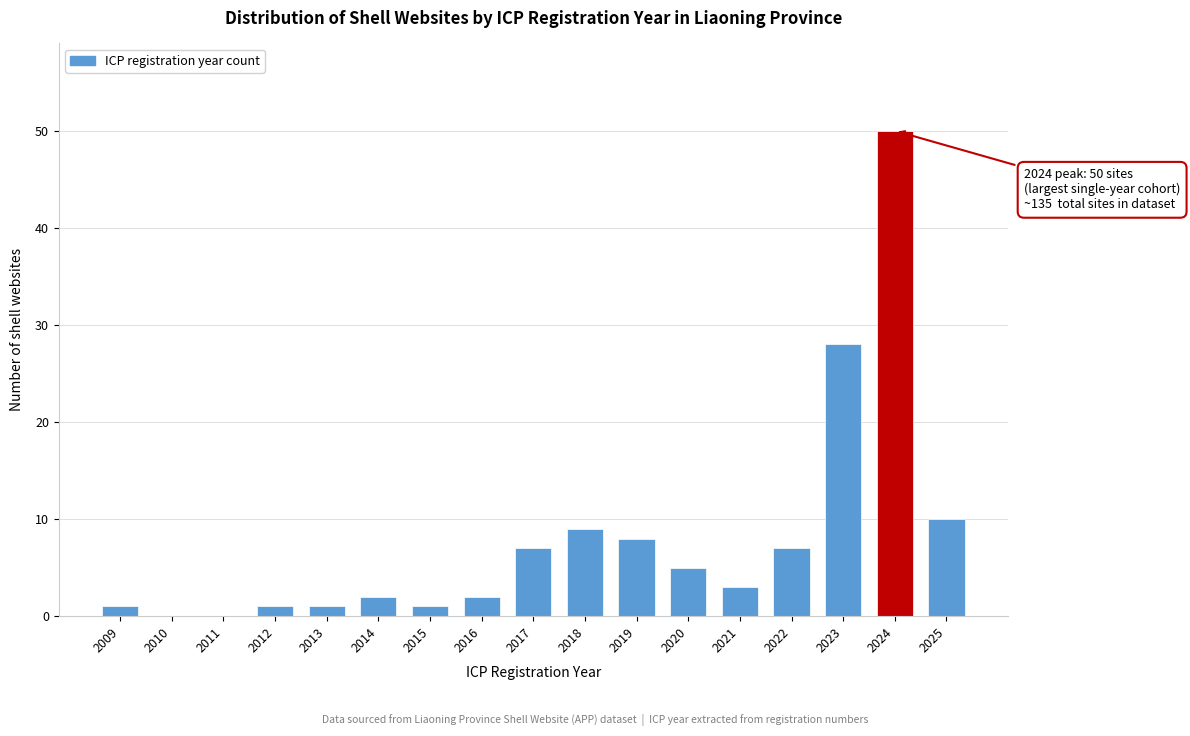

Reading left to right, transcribe all the data shown in this chart.

2009=1	2010=0	2011=0	2012=1	2013=1	2014=2	2015=1	2016=2	2017=7	2018=9	2019=8	2020=5	2021=3	2022=7	2023=28	2024=50	2025=10